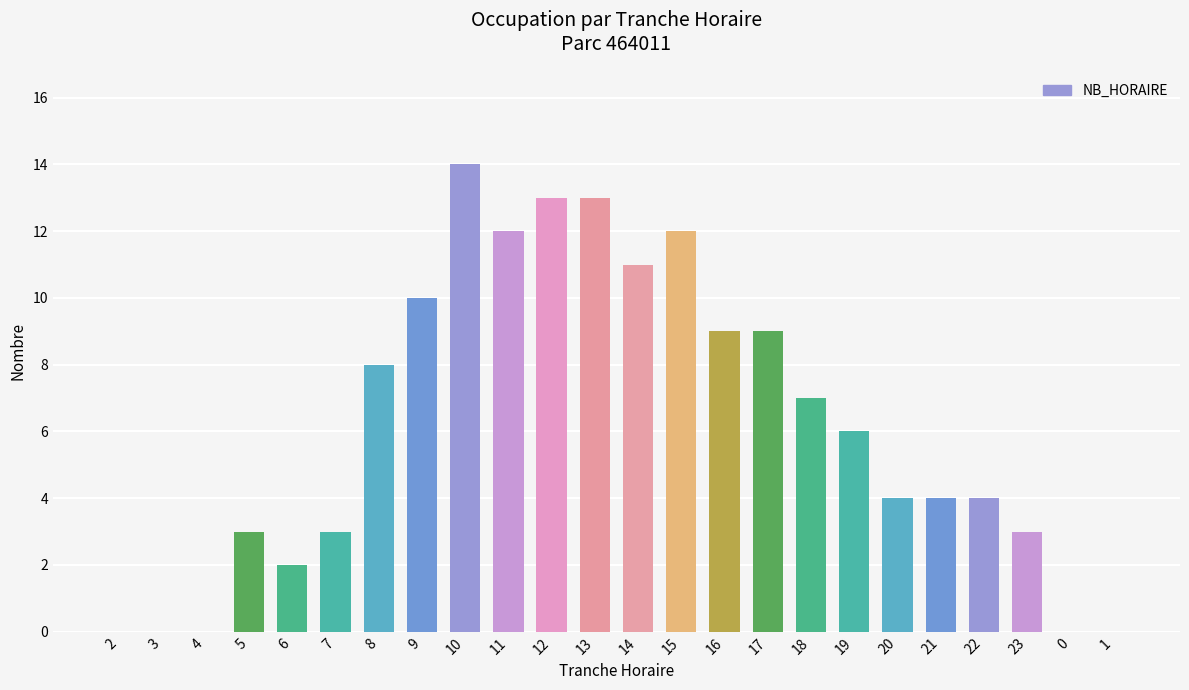

What is the change in value from 6 to 21?

+2